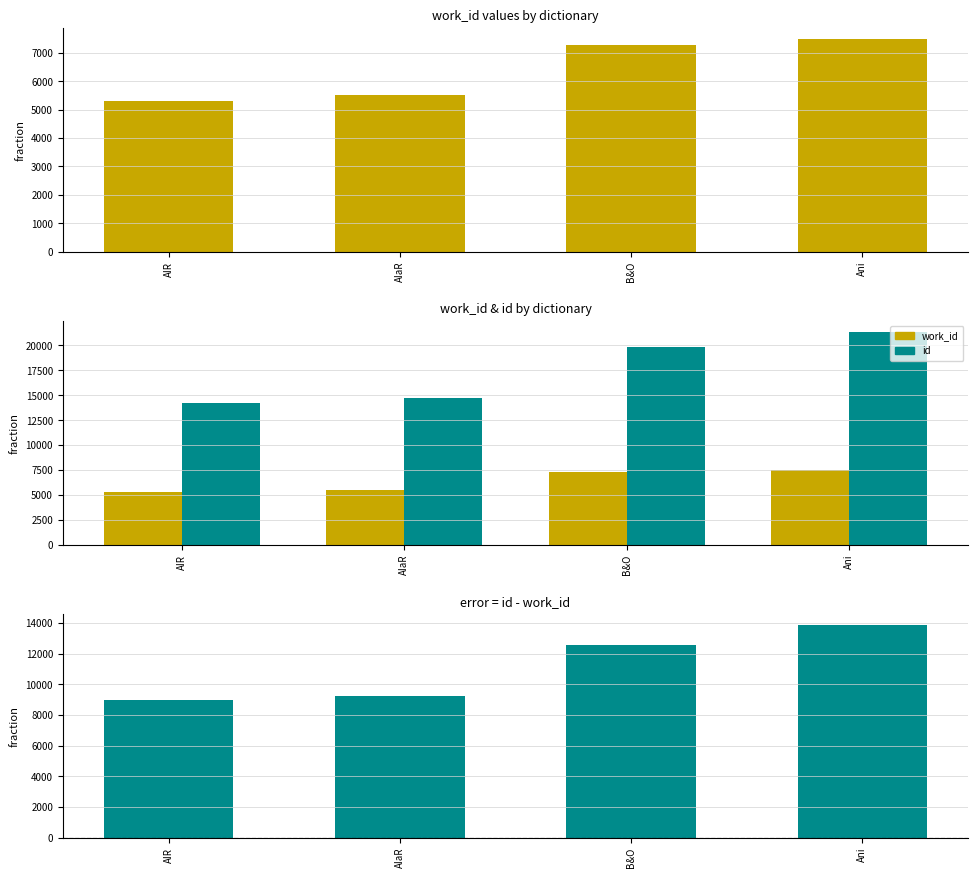

What is the label of the 4th bar from the right?

AIR